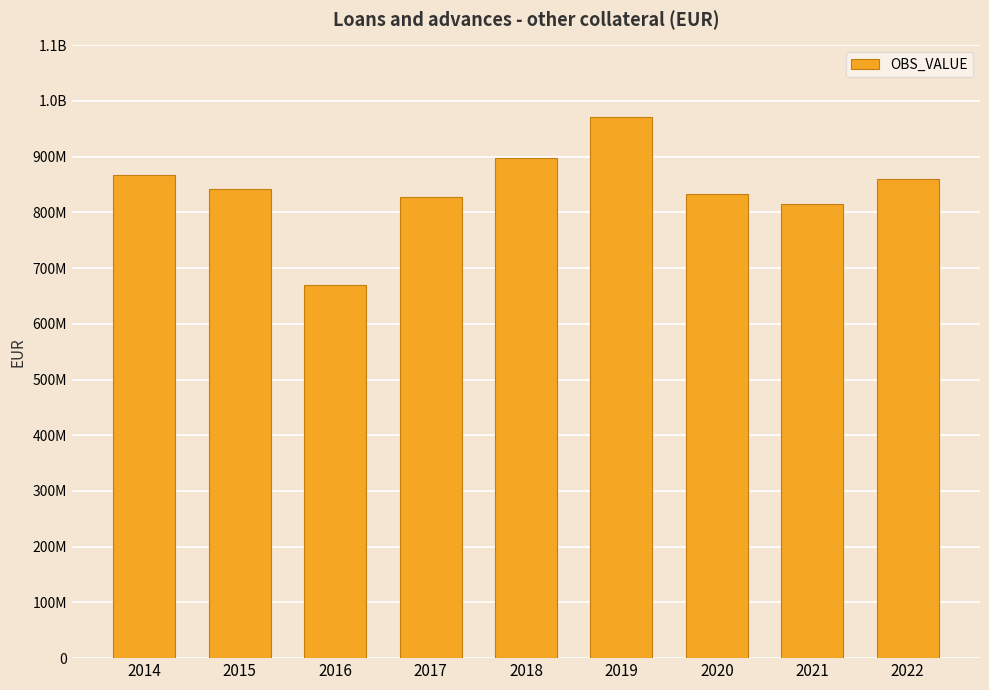

What is the value of the 6th bar from the left?

971403725.0